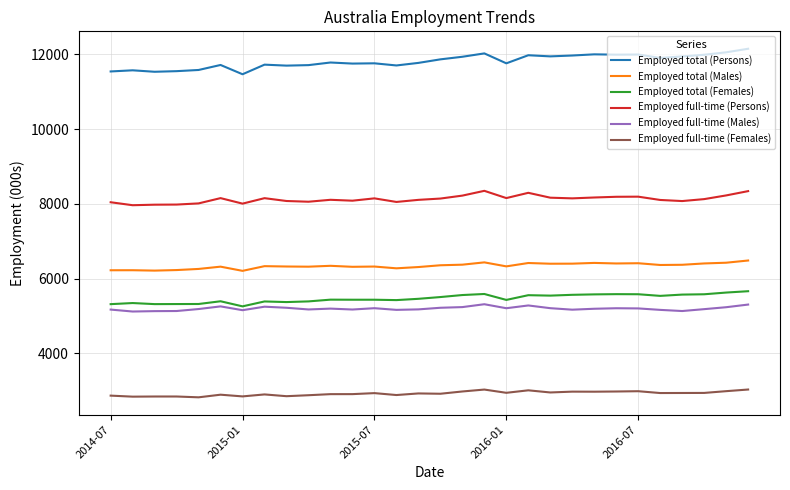

Which series has the largest total across all categories?

Employed total (Persons)